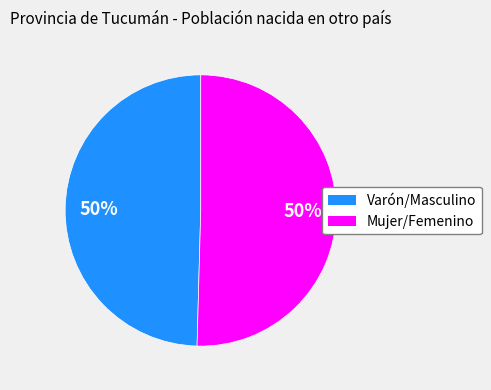

To the nearest percent, what portion does Varón/Masculino represent?

50%